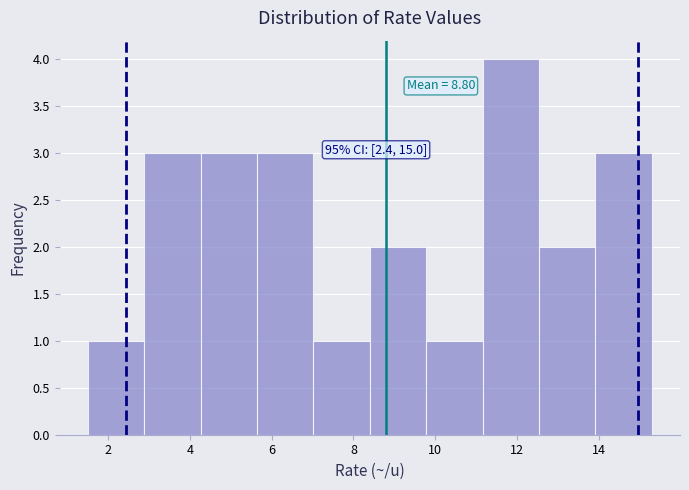

Which range on the x-axis has the tallest bar?

11.16 to 12.54